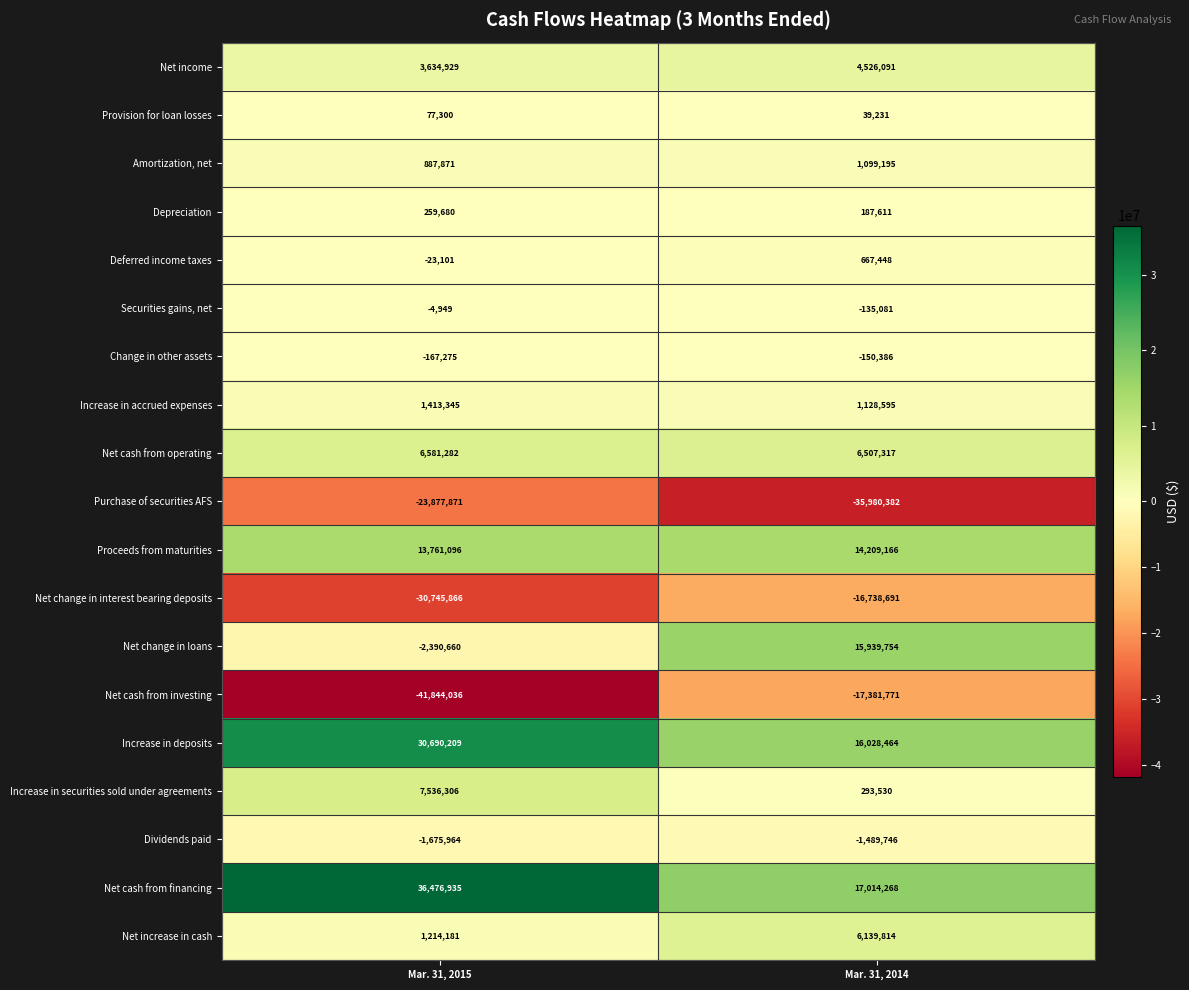

Is it true that Purchase of securities AFS equals -35980382 at Mar. 31, 2014?

True